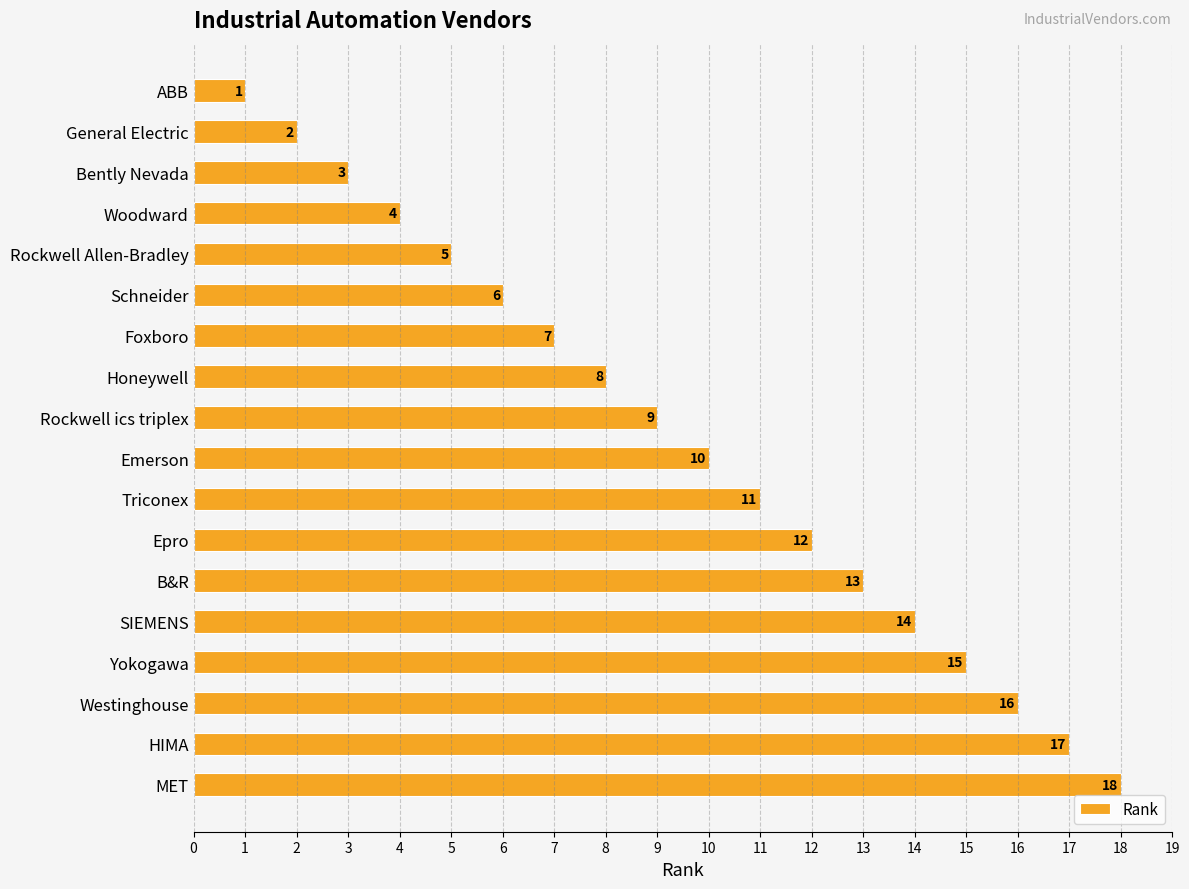

What position from the top is Rockwell Allen-Bradley?

5